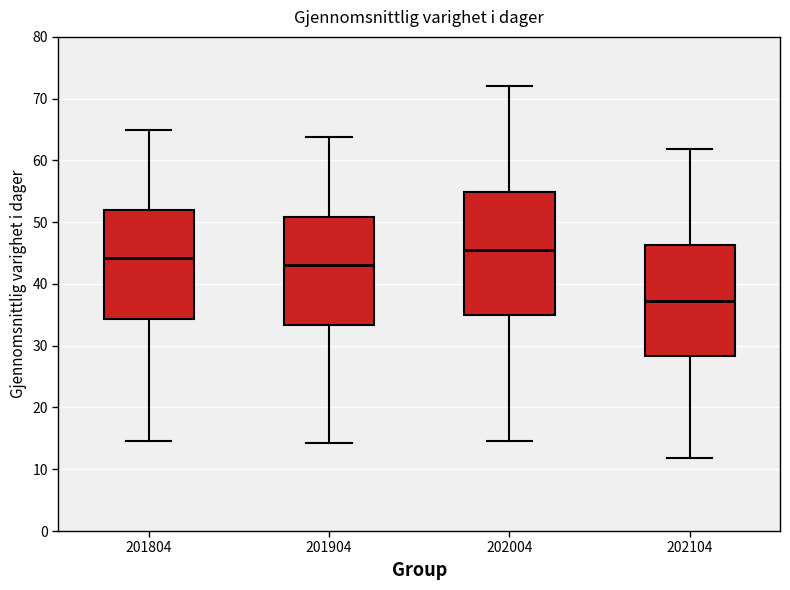

Where is the upper edge of the box at x = 202004 on the y-axis? The values are not printed on the chart, so give them approximately, as read against the axis.

55